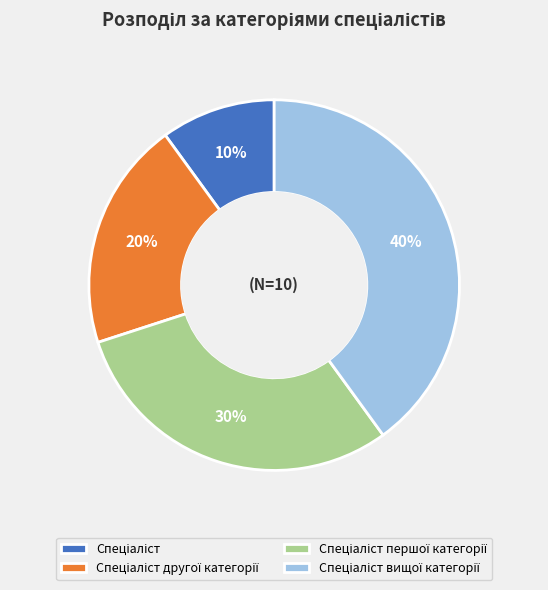

To the nearest percent, what is the difference between the largest and smallest slice percentages?

30%